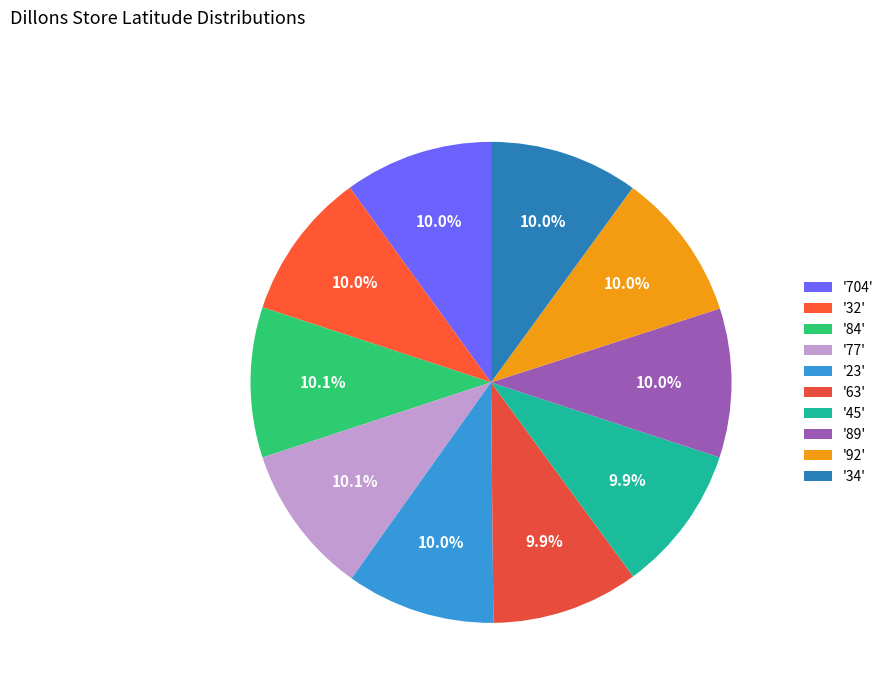

How many slices are in this pie chart?

10